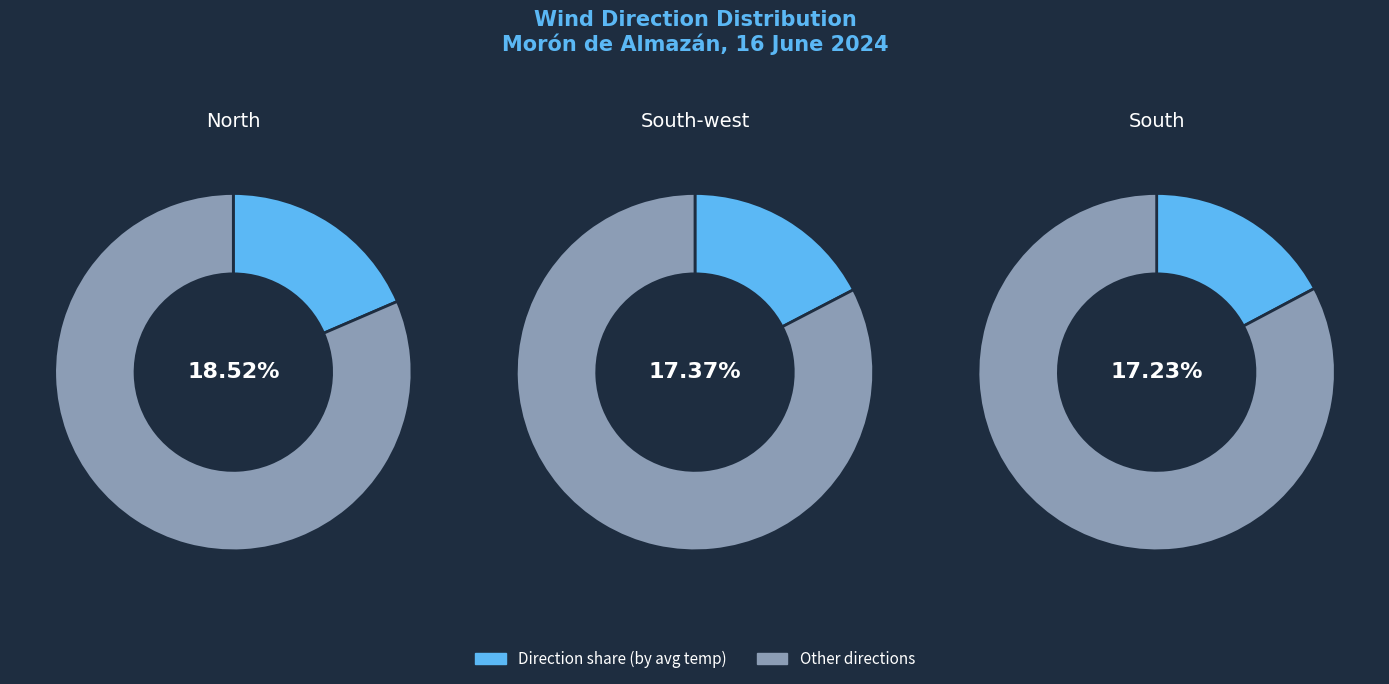

Is 7 the majority of the pie?

No